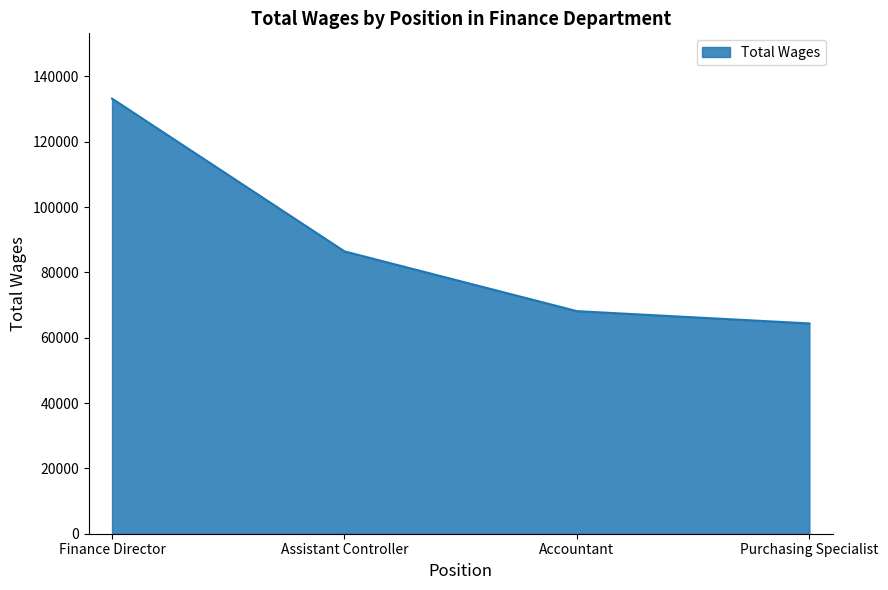

Reading right to left, transcribe all the data shown in this chart.

Purchasing Specialist=64386	Accountant=68152	Assistant Controller=86449	Finance Director=133232